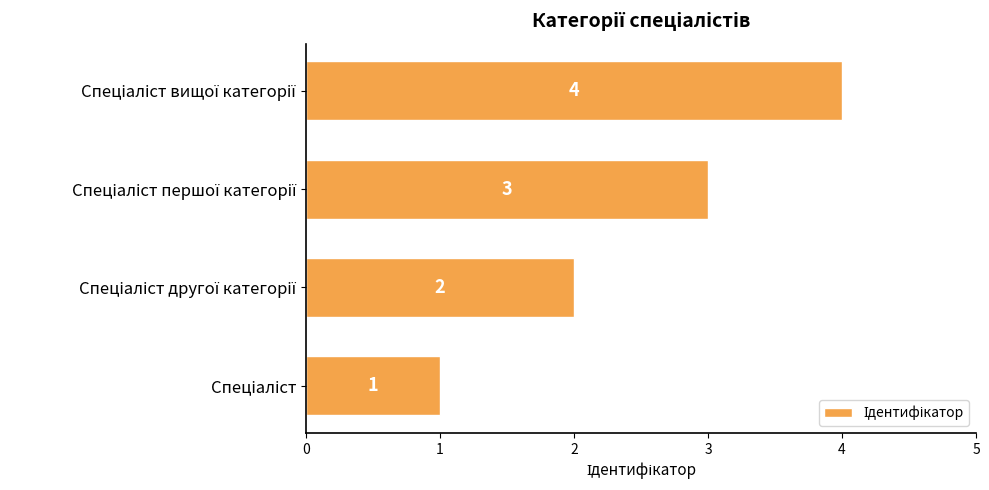

Count the values in the range 2 to 4.

3